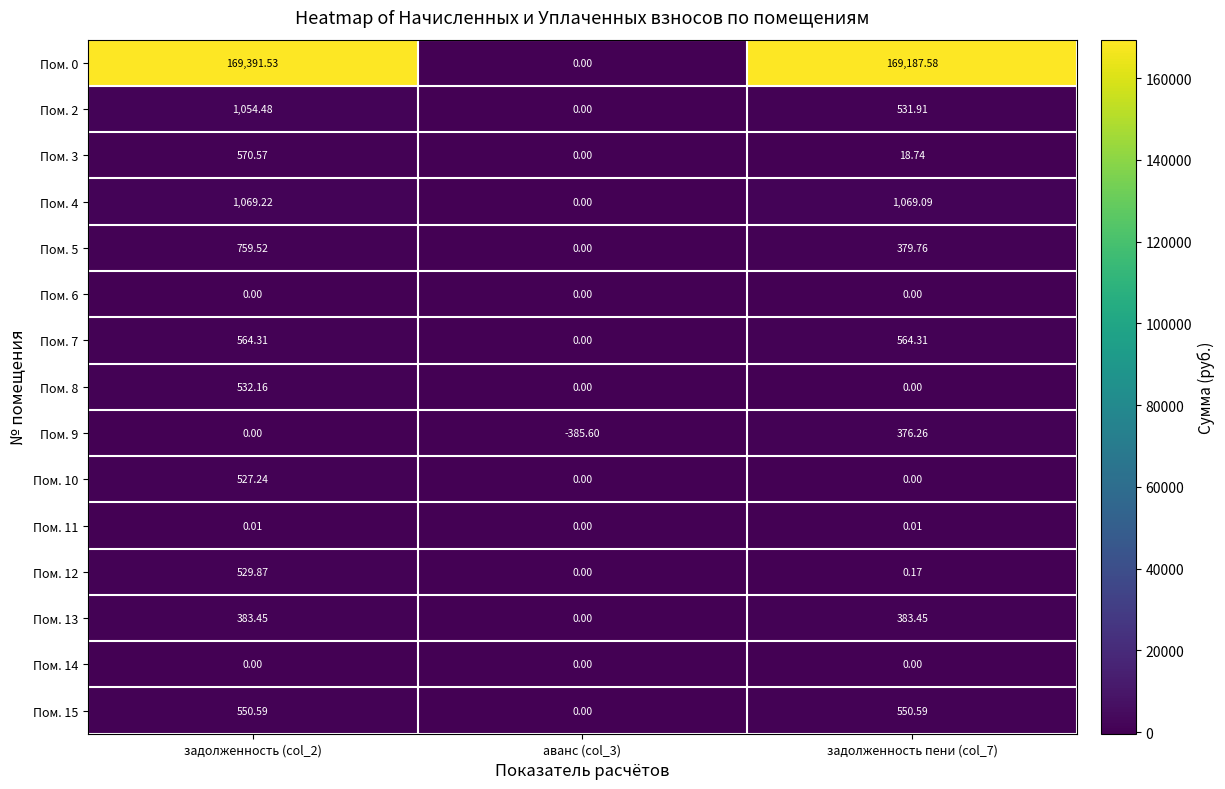

Is the value of Пом. 15 at задолженность (col_2) greater than the value of Пом. 8 at задолженность пени (col_7)?

Yes